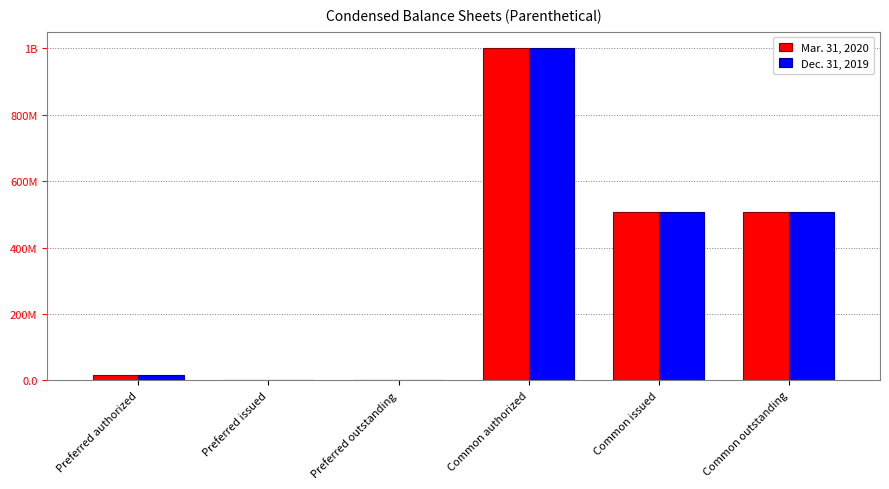

What is the difference between the maximum and minimum values in the Dec. 31, 2019 series?

1000000000